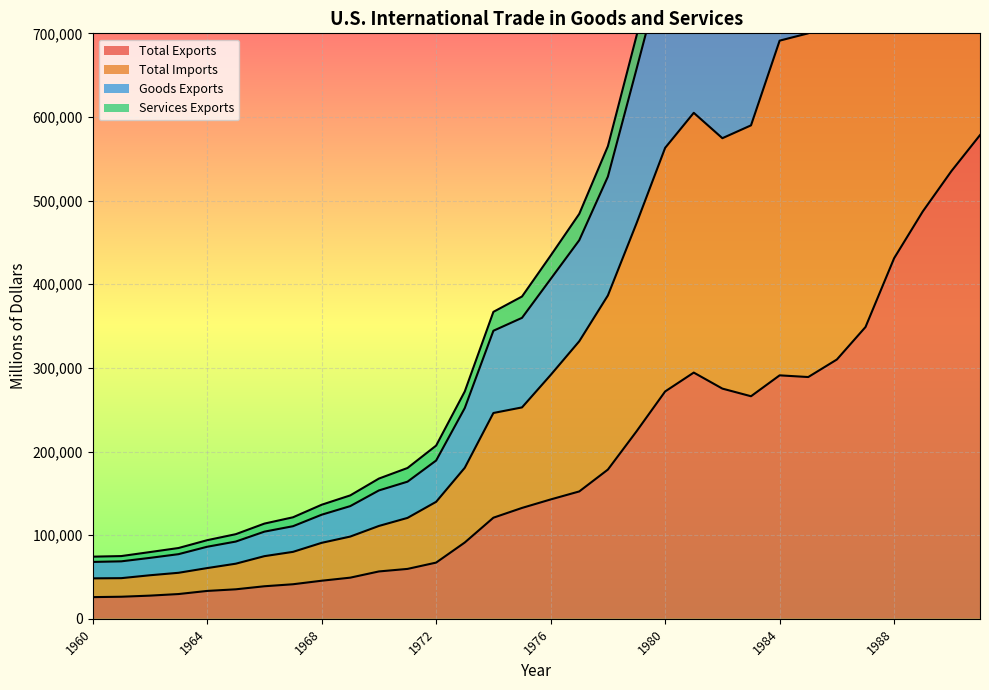

At which category does Total Imports reach its first local peak?

1981